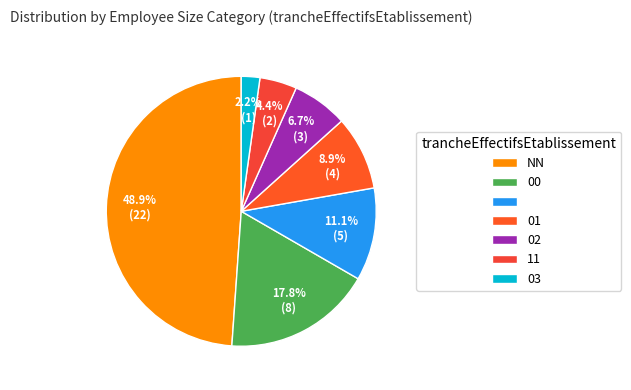

To the nearest percent, what is the average slice percentage?

14%